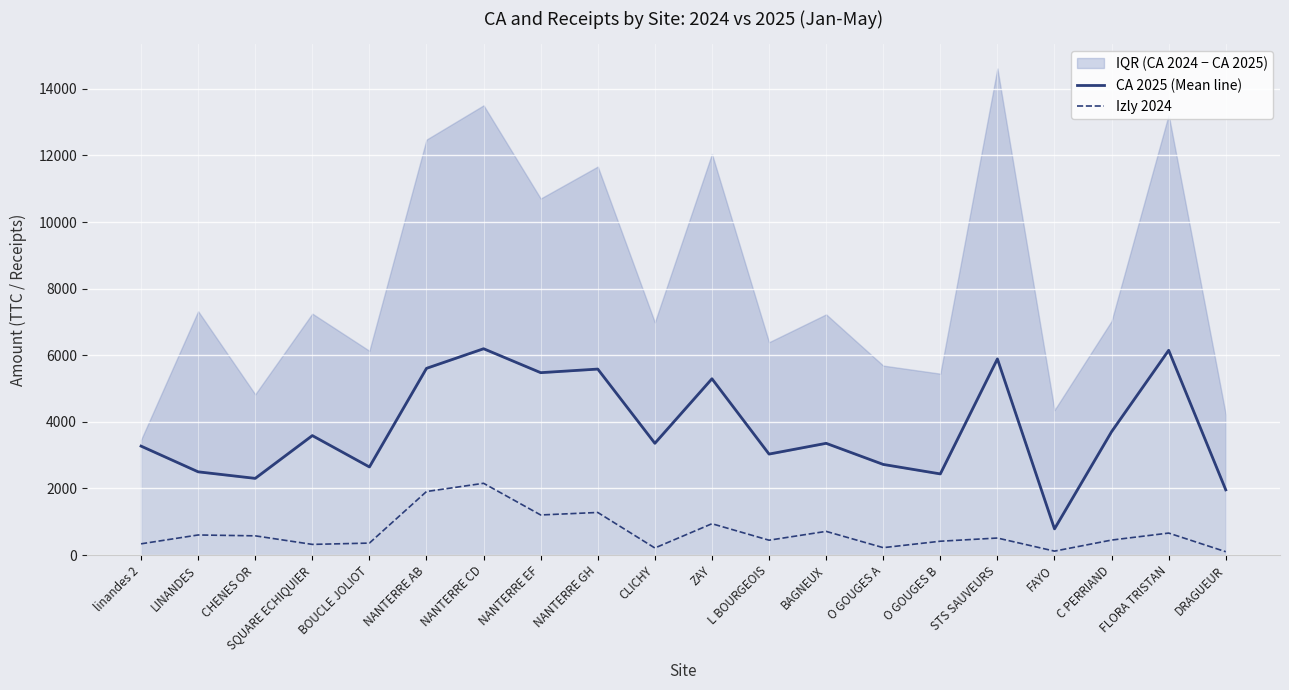

What is the approximate value of CA 2025 (Mean line) at O GOUGES A, to the nearest 100?

2700